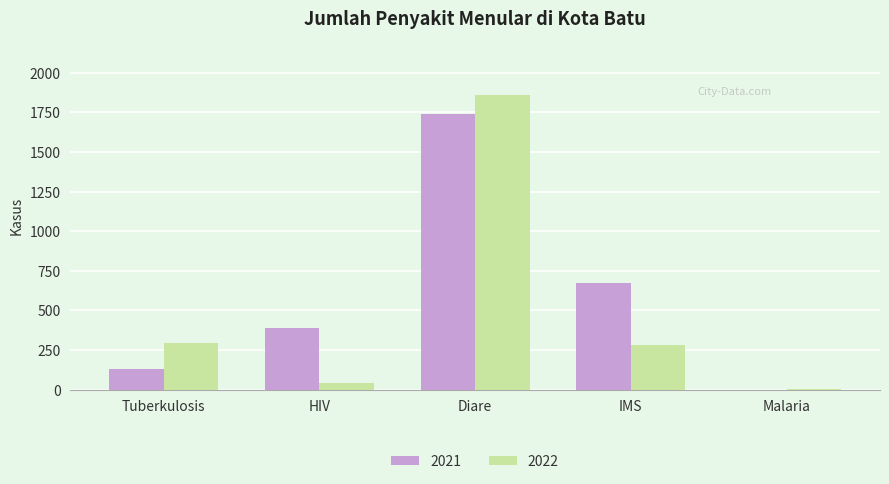

At which category is the sum across all series the highest?

Diare